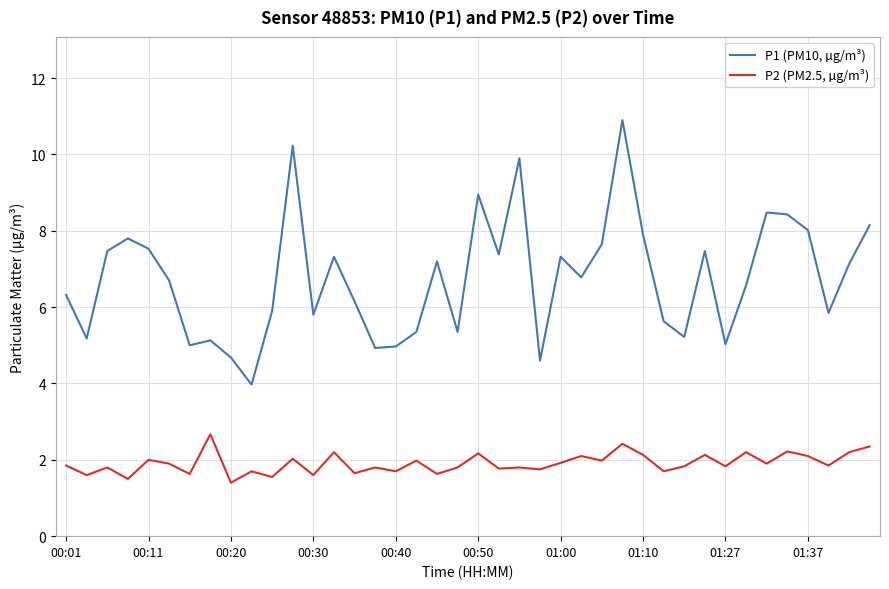

Which series has the largest total across all categories?

P1 (PM10, µg/m³)